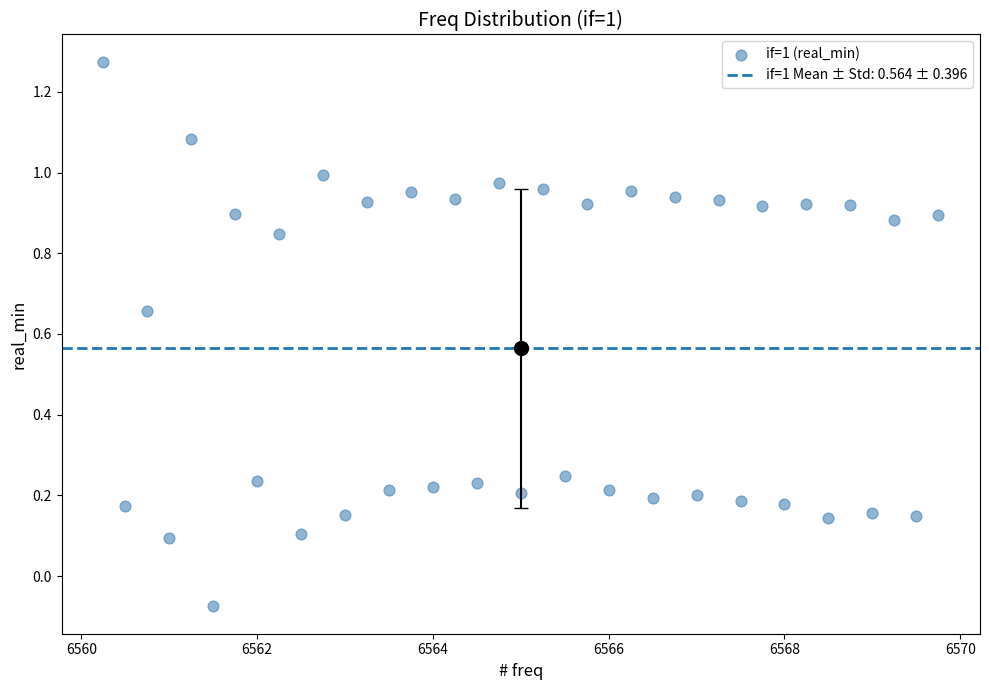

What is the range of Y values (max minus min)?

1.4